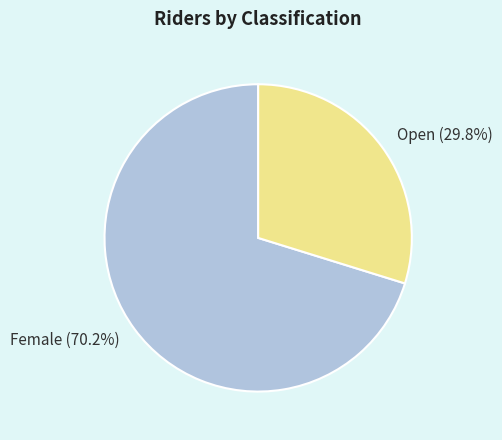

To the nearest percent, what percentage of the pie is Female?

70%